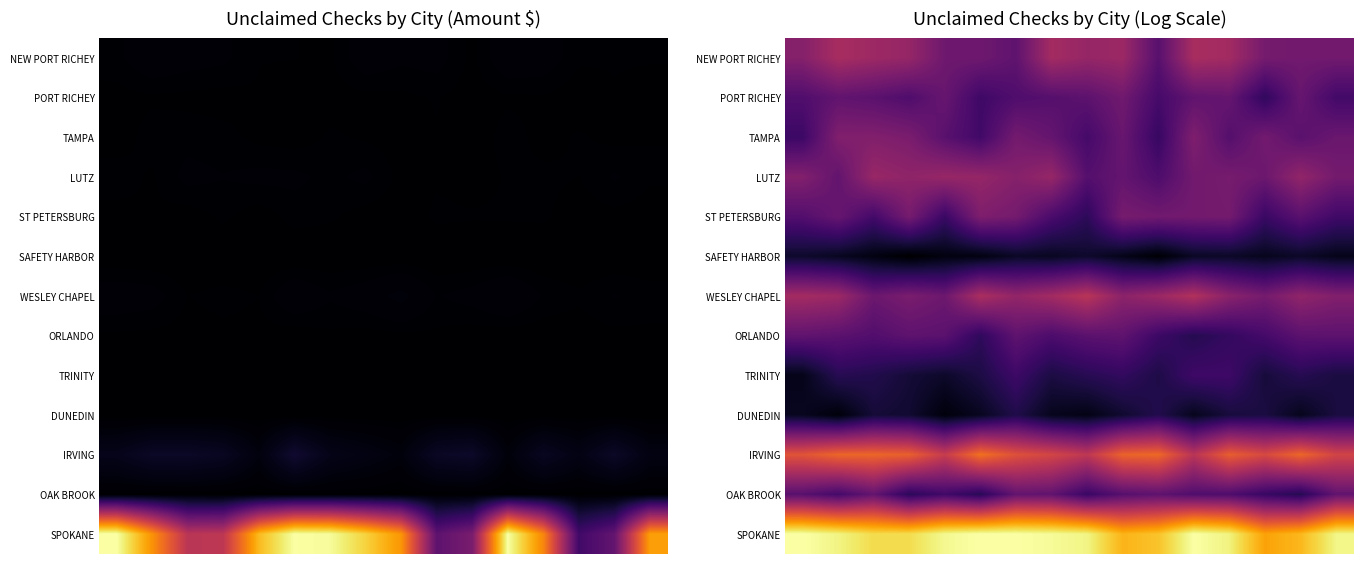

What is the difference between the highest and lowest values at 7?

7.3